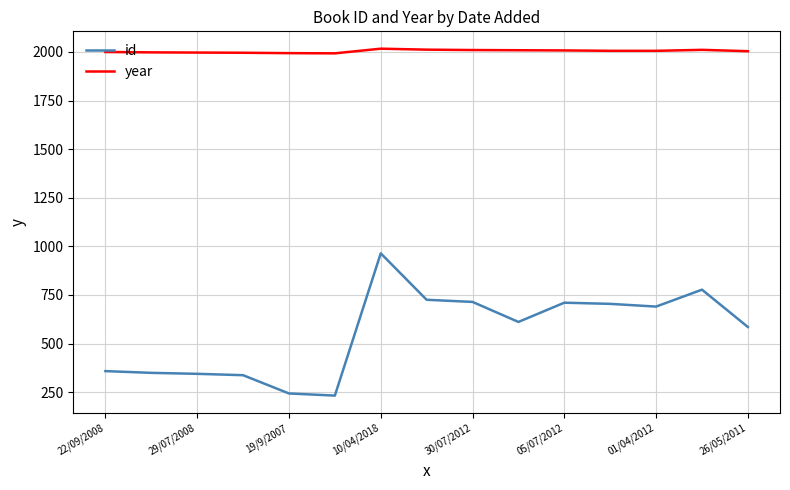

True or false: year and id cross at least once.

False